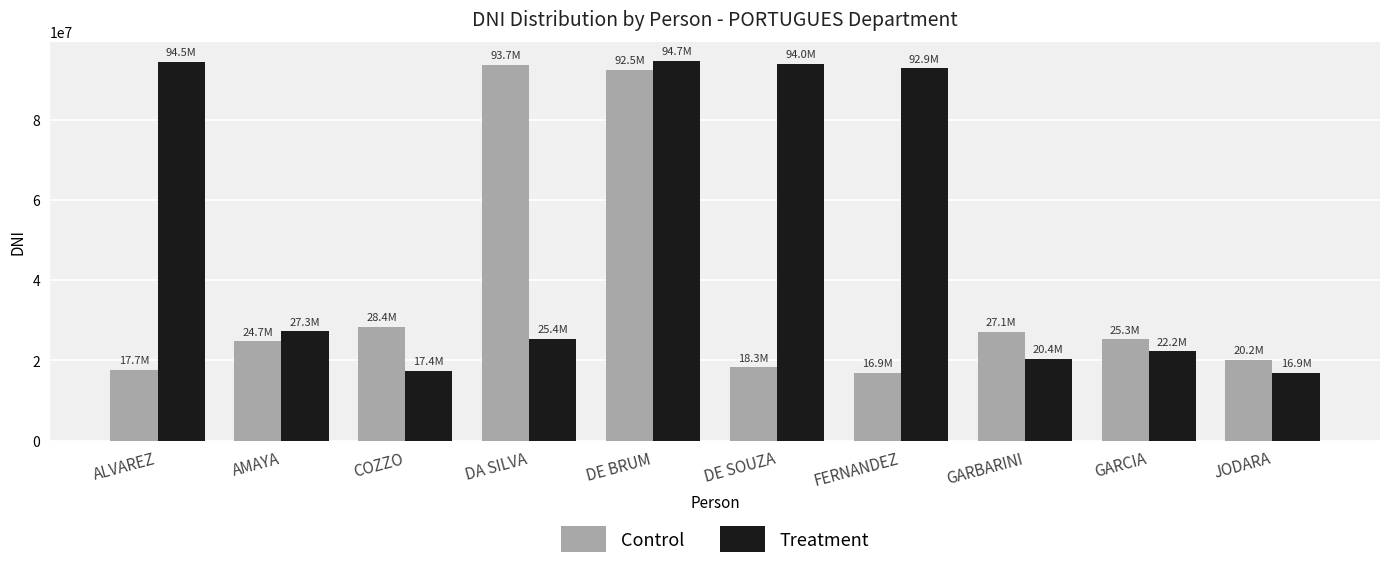

List the series in order of their peak value, highest first.

Treatment, Control